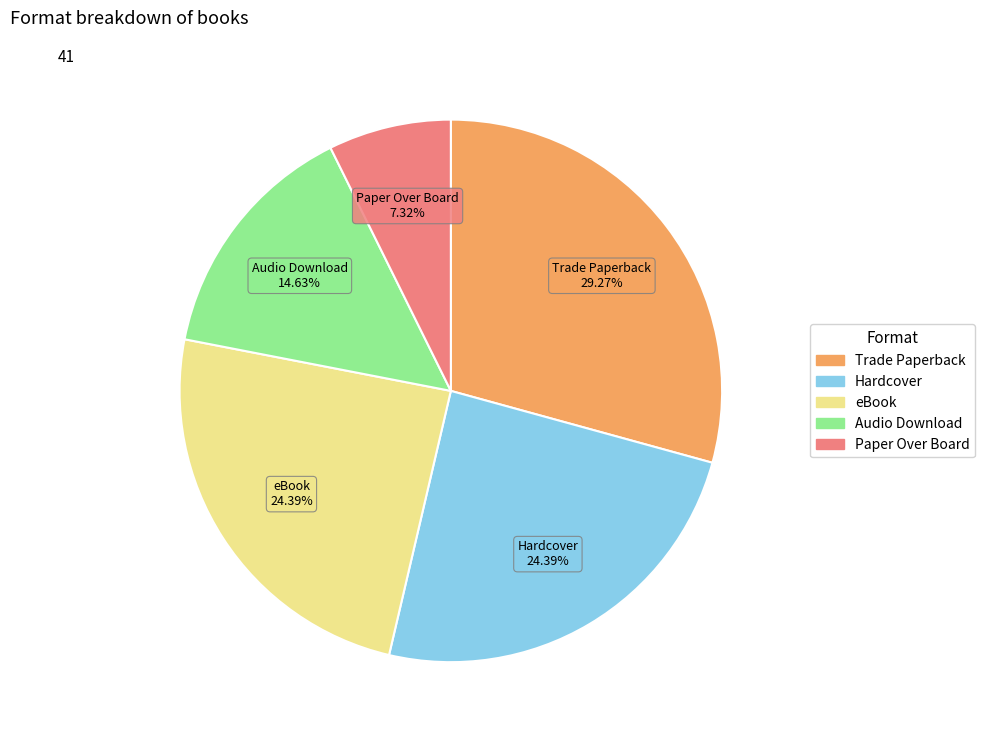

True or false: Audio Download accounts for 9% of the total.

False